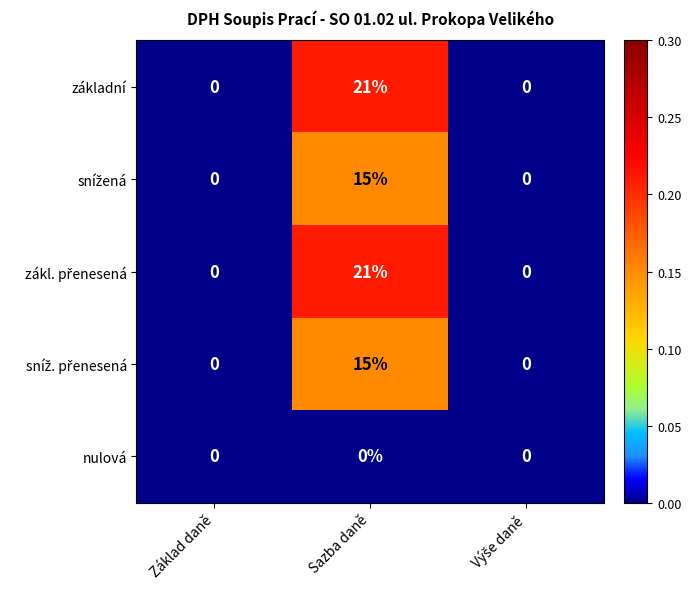

What is the difference between the základní values at Sazba daně and Základ daně?

21